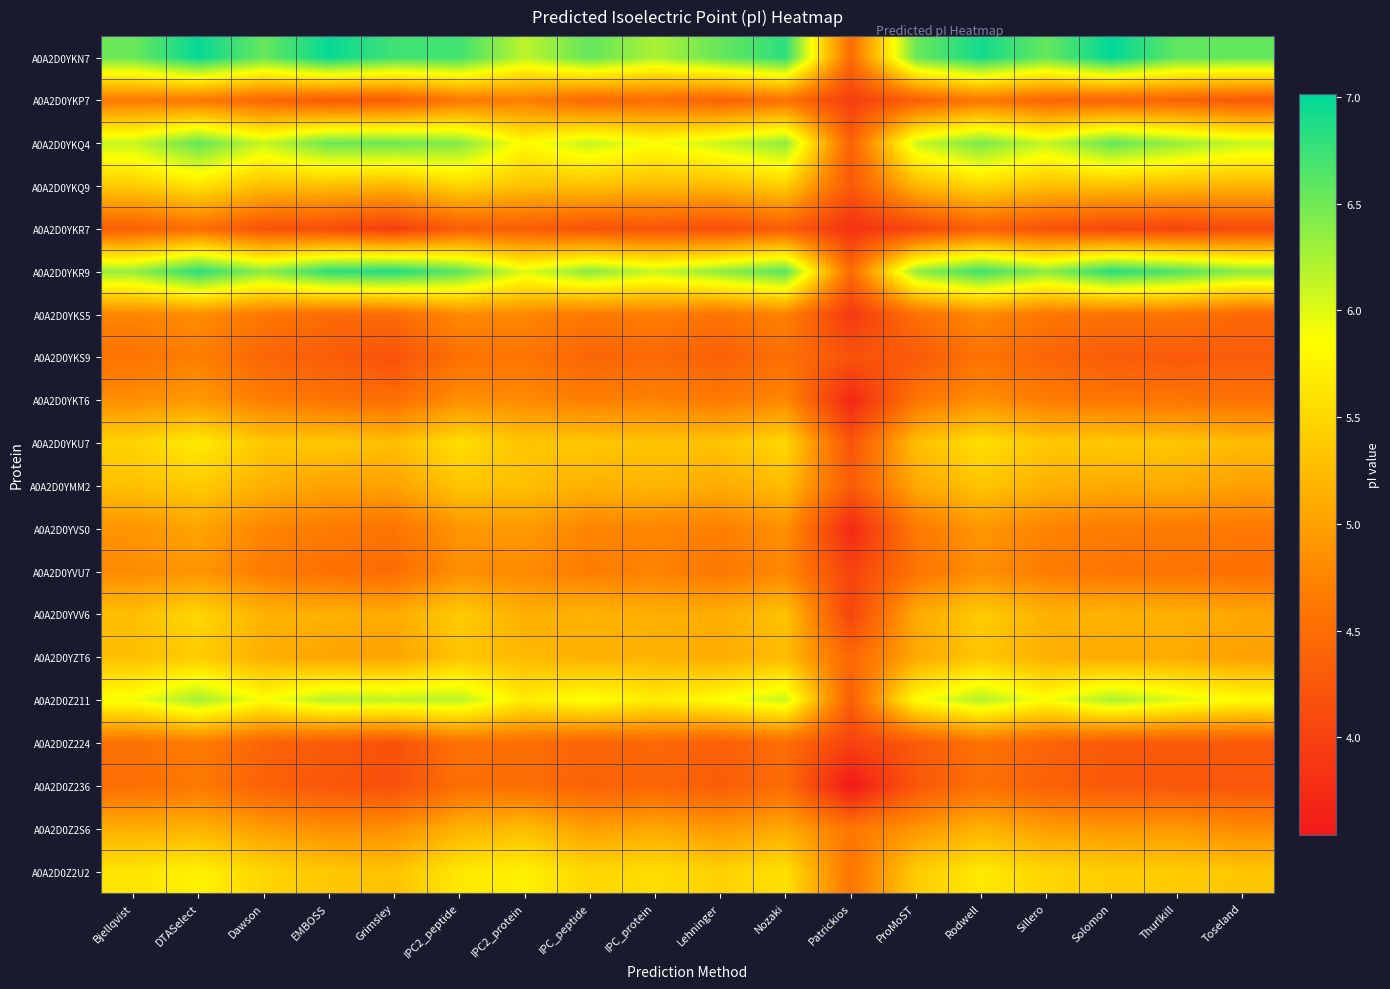

Between Dawson and Patrickios, which is larger?

Dawson